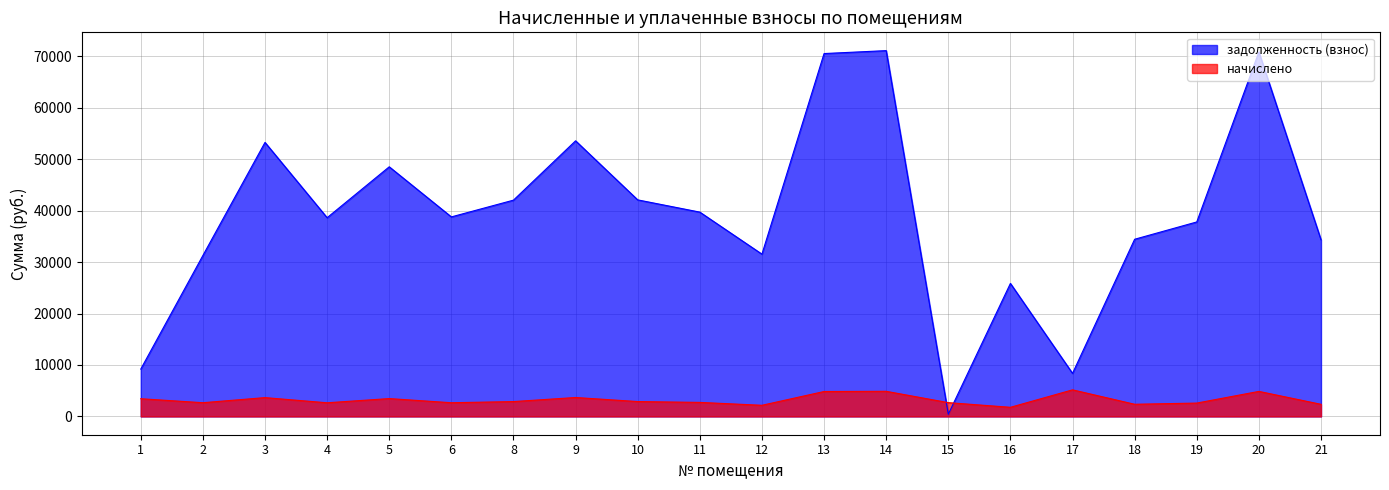

How many categories are shown in the chart?

20